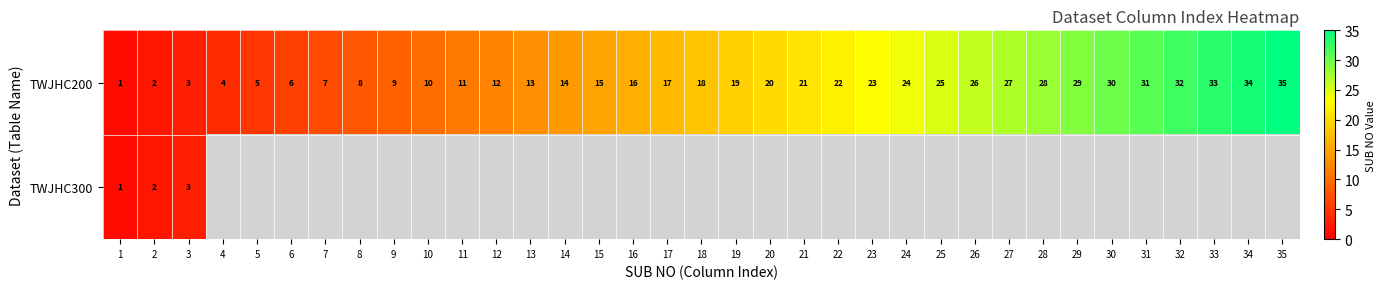

At which label is TWJHC200 closest to 18?

18